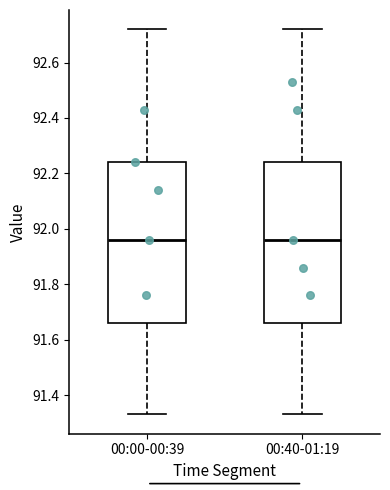

Where does the lower whisker of the box for 00:00-00:39 end on the y-axis? The values are not printed on the chart, so give them approximately, as read against the axis.

91.34